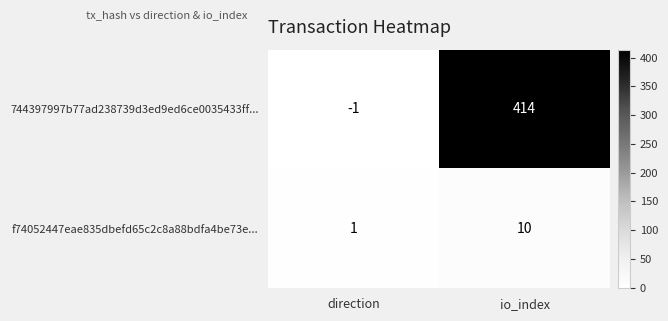

List the series in order of their overall mean, lowest first.

f74052447eae835dbefd65c2c8a88bdfa4be73e..., 744397997b77ad238739d3ed9ed6ce0035433ff...